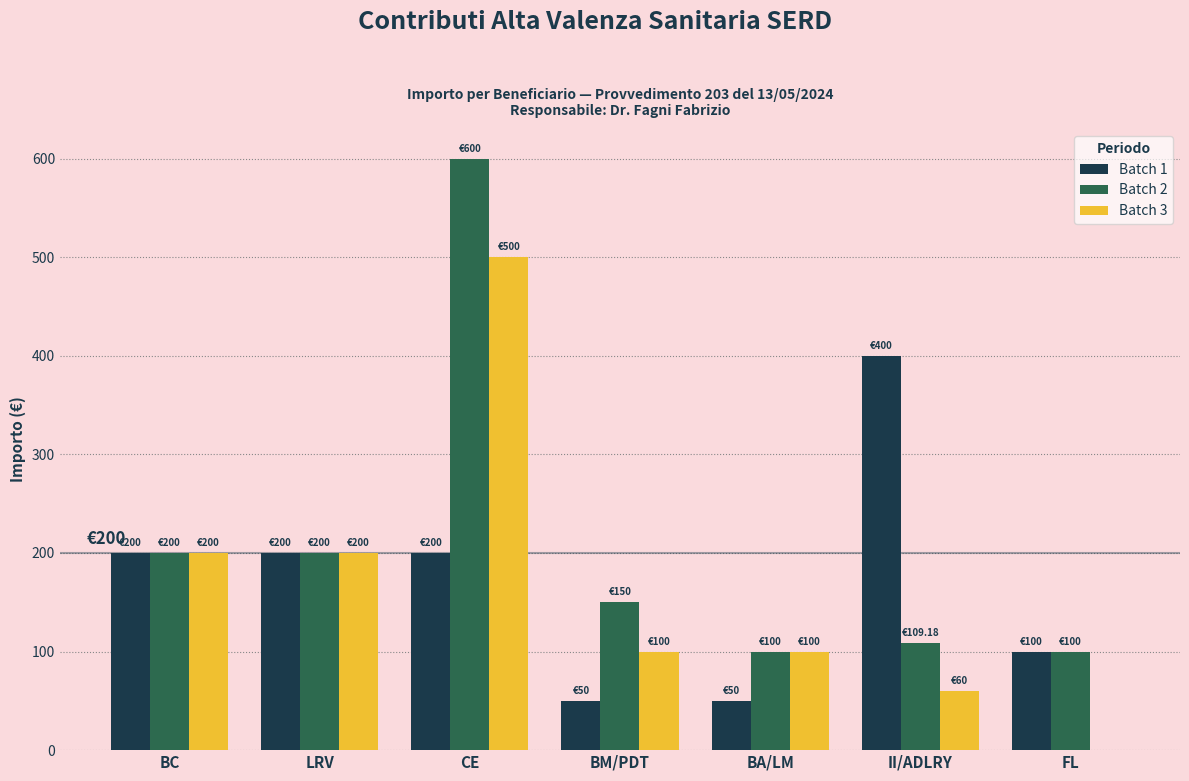

The value of Batch 2 at II/ADLRY is 169.1. True or false?

False